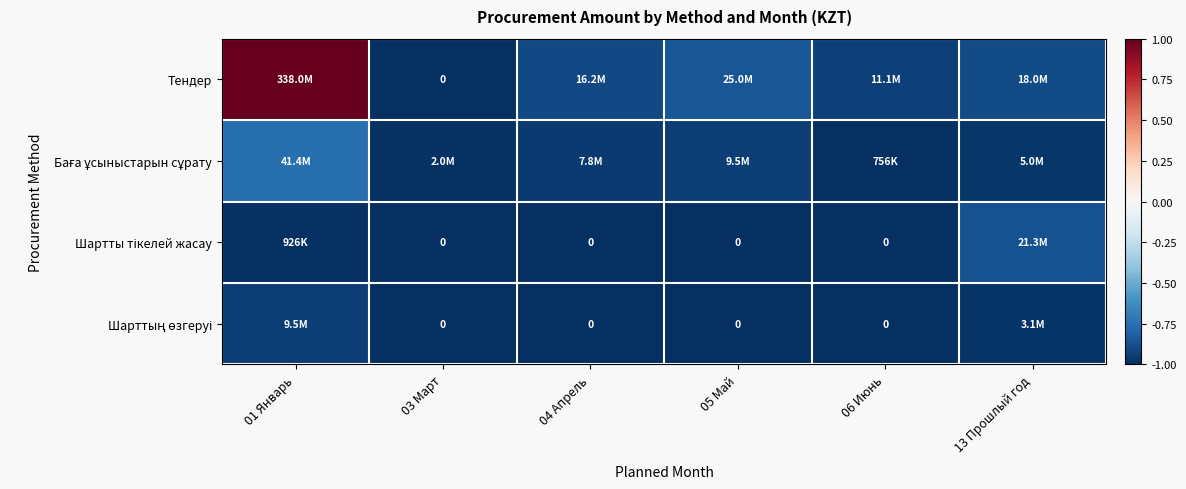

Which series has the largest range (max minus min)?

Тендер